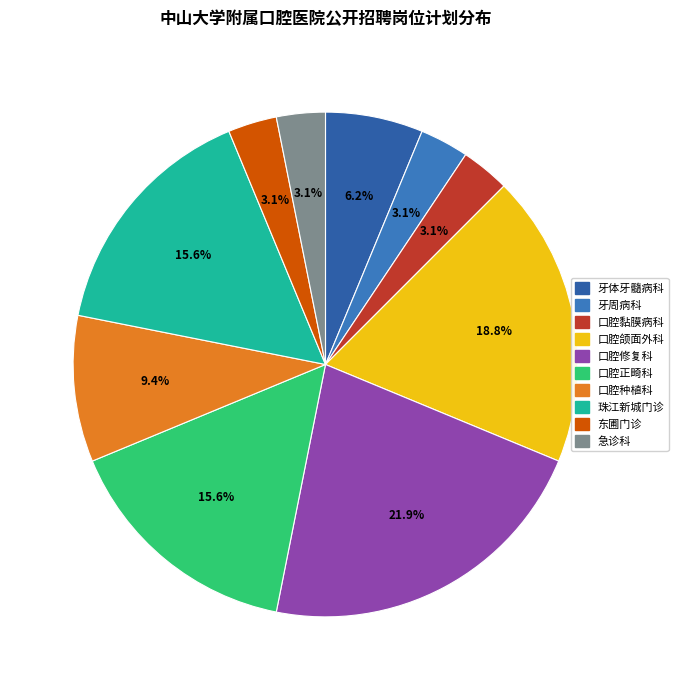

To the nearest percent, what is the difference between the 珠江新城门诊 and 急诊科 slice percentages?

12%